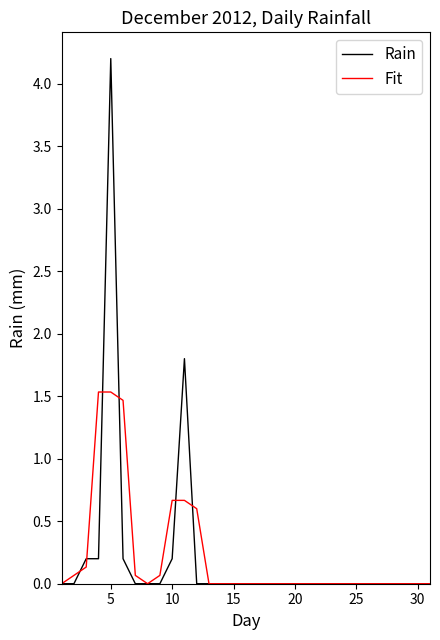

True or false: Rain and Fit intersect in this chart.

True